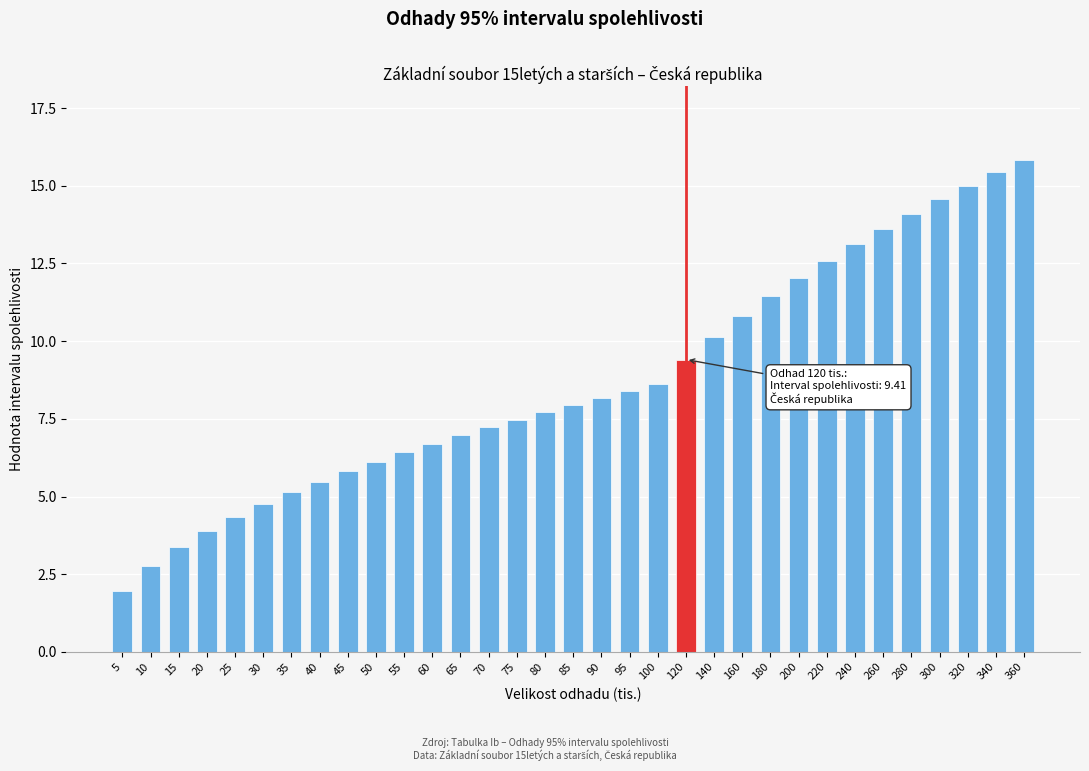

The chart shows a value of 6.1 at 25. True or false?

False